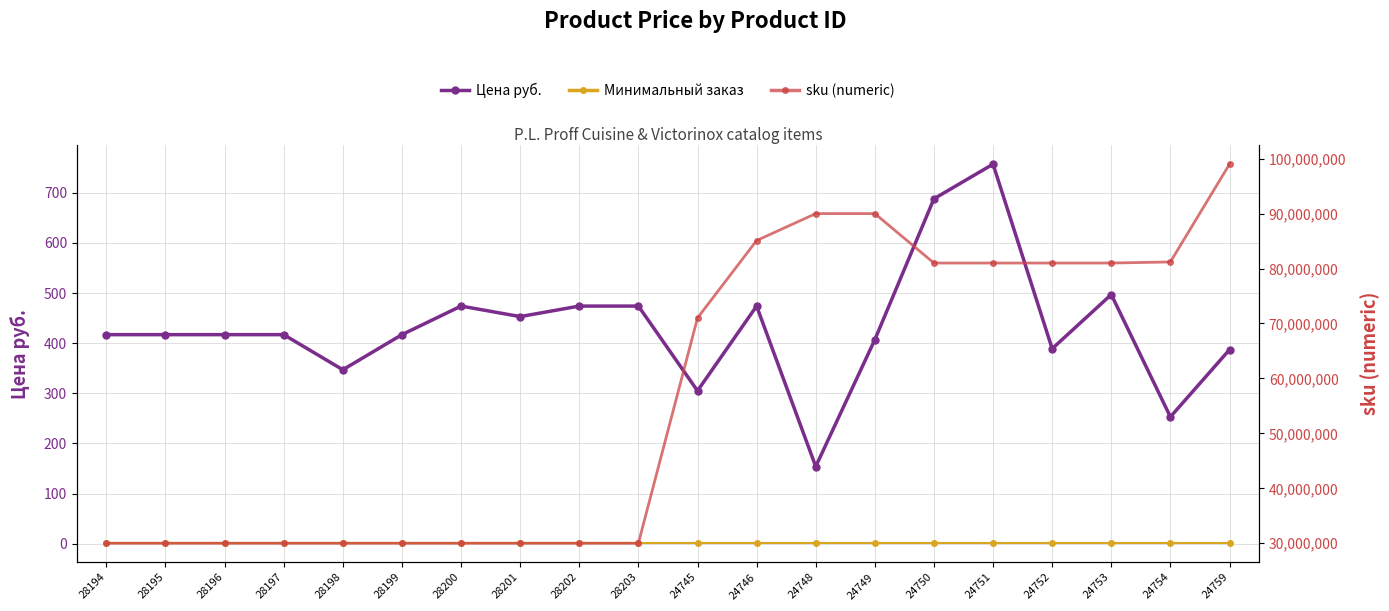

Reading left to right, what are all the values shown in this chart?

Цена руб.: 28194=417	28195=417	28196=417	28197=417	28198=347	28199=417	28200=474	28201=453	28202=474	28203=474	24745=305	24746=474	24748=154	24749=407	24750=688	24751=757	24752=389	24753=497	24754=253	24759=387
Минимальный заказ: 28194=1	28195=1	28196=1	28197=1	28198=1	28199=1	28200=1	28201=1	28202=1	28203=1	24745=1	24746=1	24748=1	24749=1	24750=1	24751=1	24752=1	24753=1	24754=1	24759=1
sku (numeric): 28194=30000202	28195=30000203	28196=30000204	28197=30000205	28198=30000206	28199=30000207	28200=30000208	28201=30000209	28202=30000210	28203=30000211	24745=71002774	24746=85100093	24748=90001166	24749=90001169	24750=81004704	24751=81004705	24752=81006843	24753=81006844	24754=81200665	24759=99000060